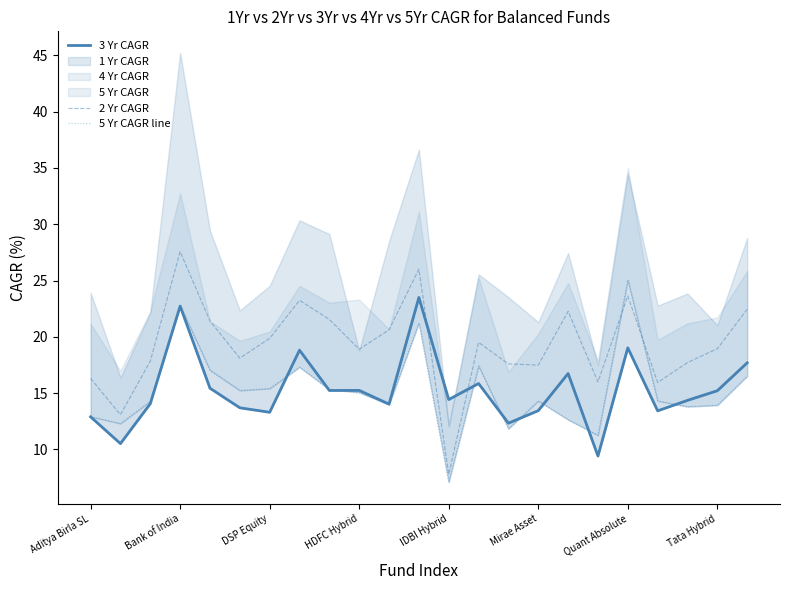

How many times do 5 Yr CAGR line and 3 Yr CAGR cross each other?

9